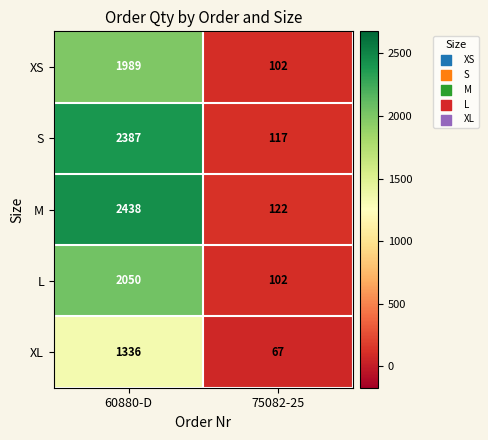

Which series has the largest total across all categories?

M